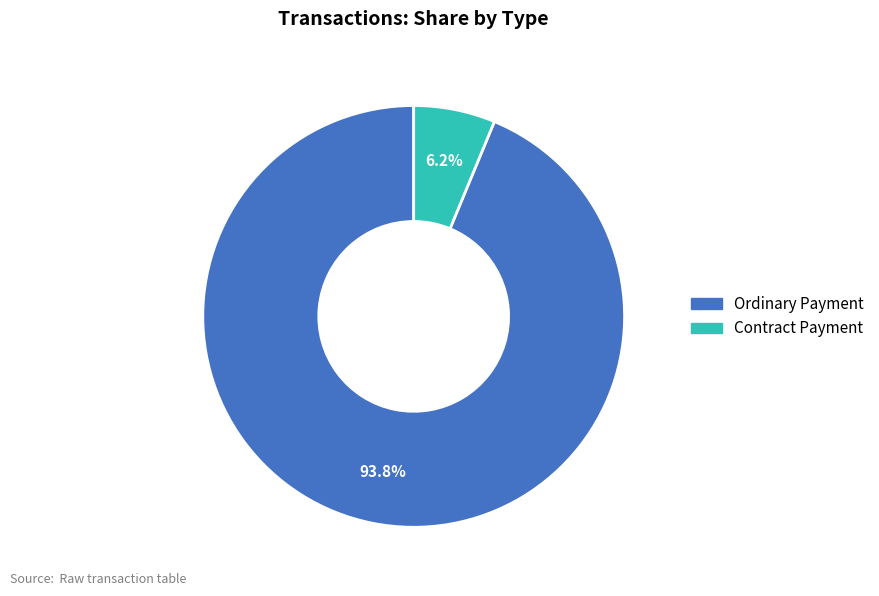

Count the number of slices in the pie.

2